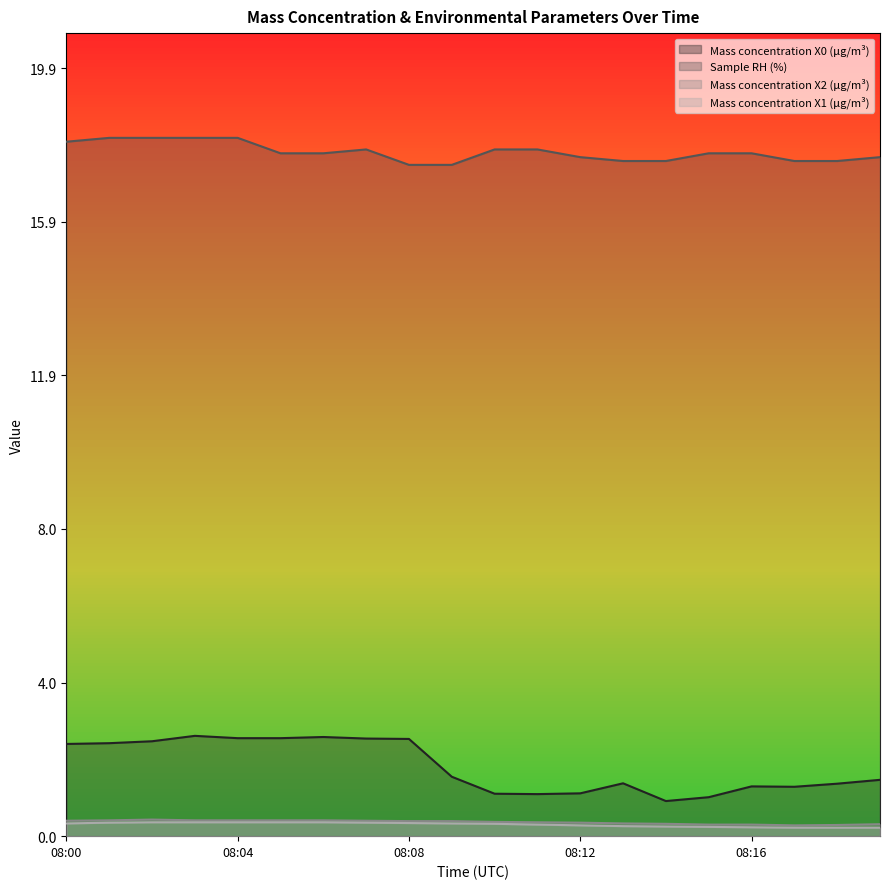

Which category has the highest value in the Sample RH (%) series?

08:01